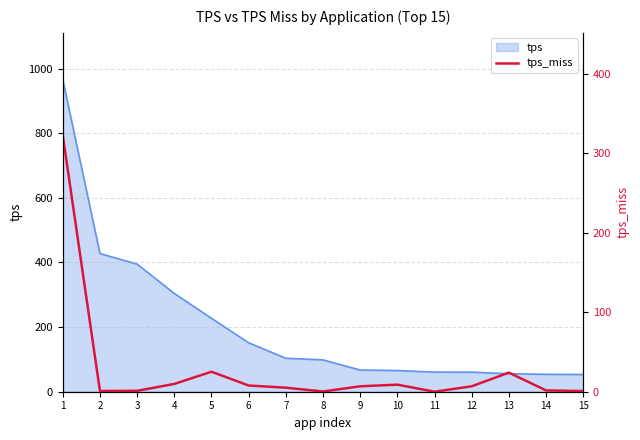

Reading left to right, transcribe all the data shown in this chart.

322.2	0.9	1.1	9.8	25.1	7.8	5.1	0.3	6.8	8.9	0.0	6.8	24.0	1.7	0.8